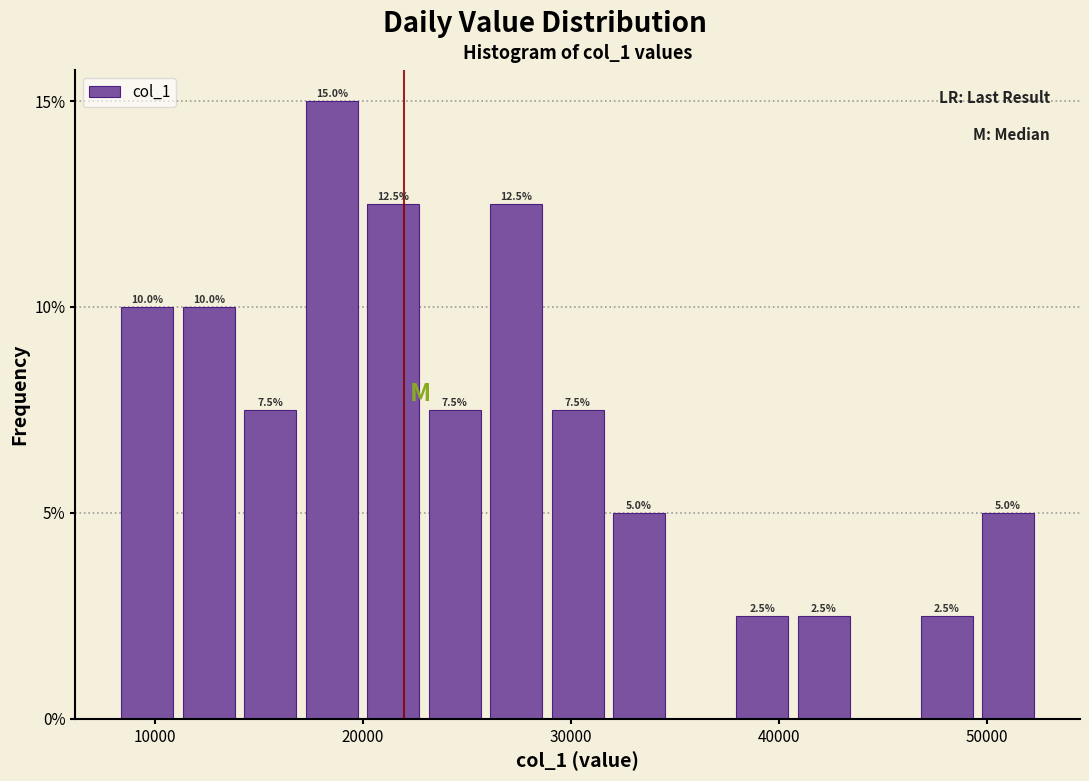

Read against the x-axis, roughly where is the centre of the tallest bar?

19000